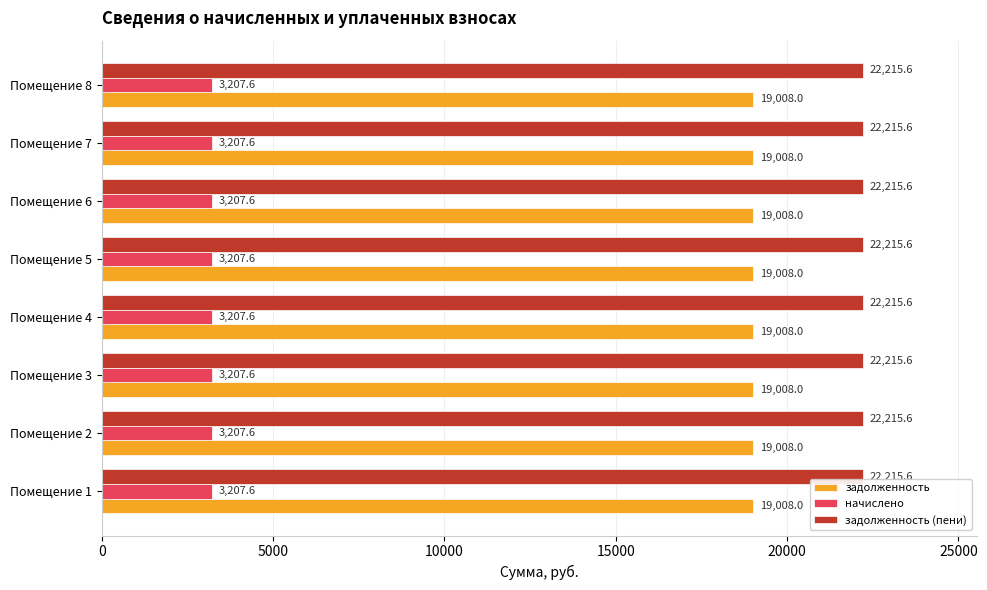

Which series has the largest total across all categories?

задолженность (пени)